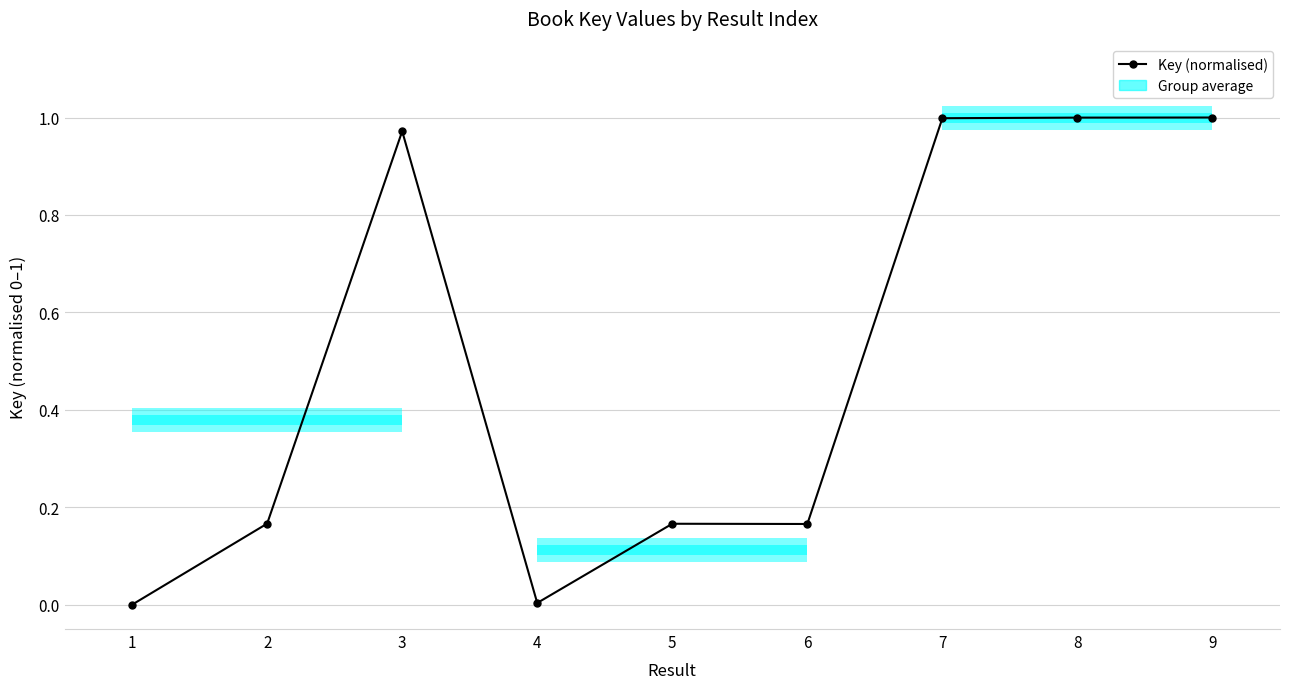

What is the value of the 7th point from the left?

1.0